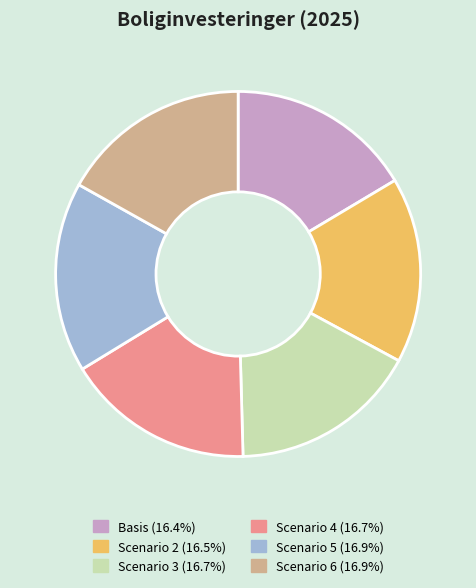

Does Basis represent more than half of the total?

No